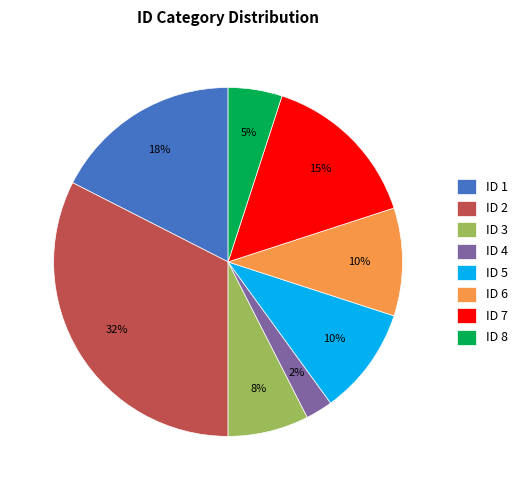

Which has a higher value, ID 8 or ID 5?

ID 5